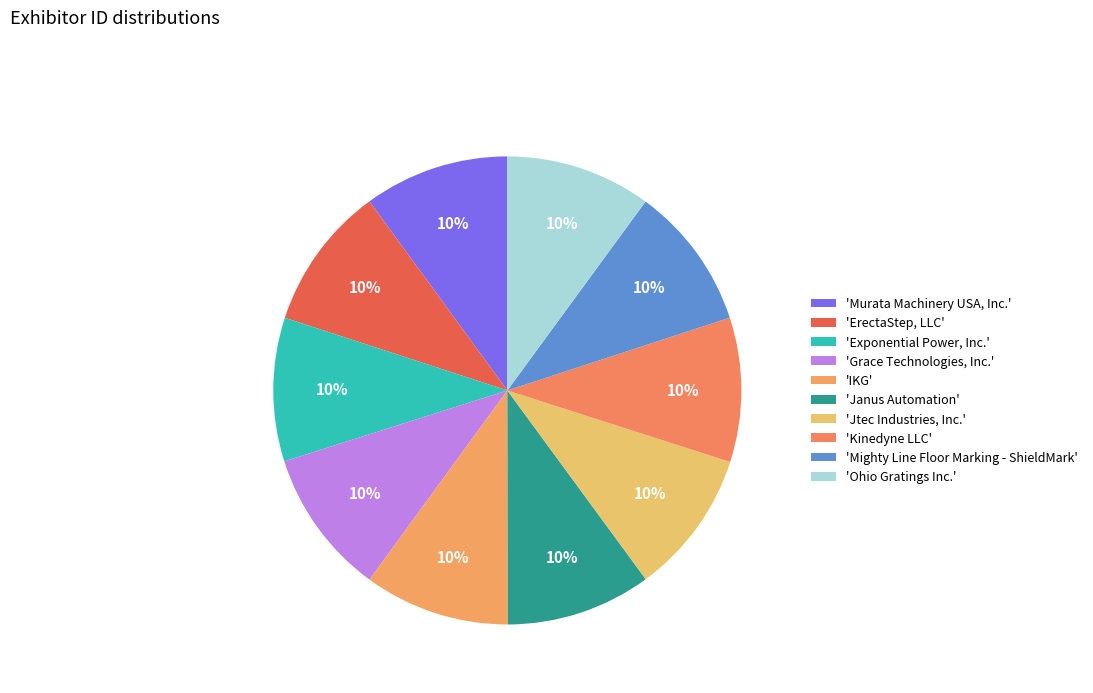

Which slice is the smallest?

Mighty Line Floor Marking - ShieldMark